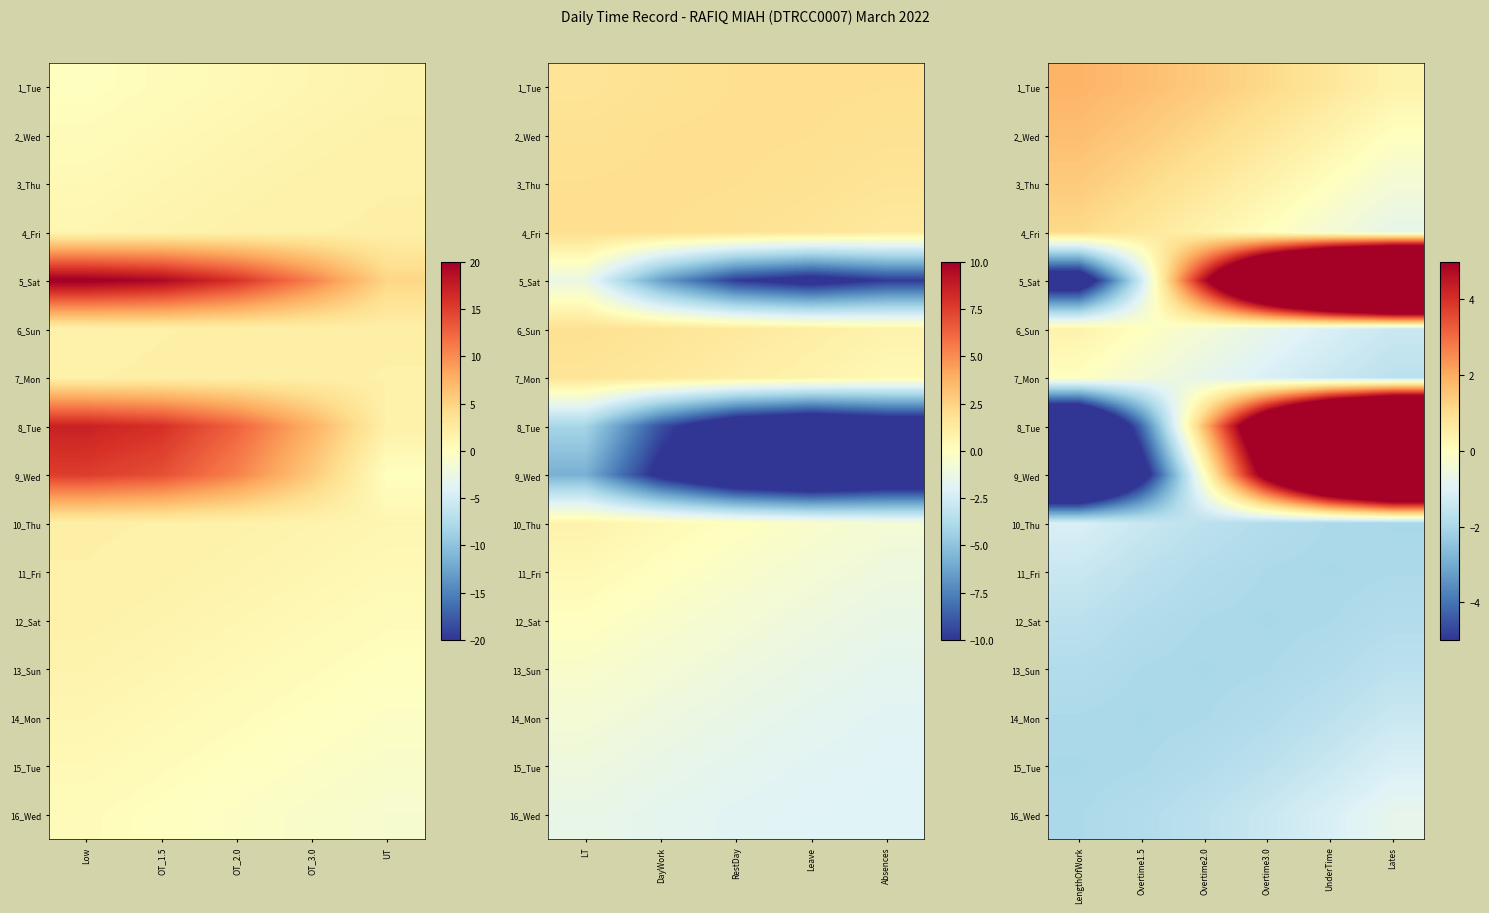

Which has a higher value, Overtime3.0 or Lates?

Overtime3.0